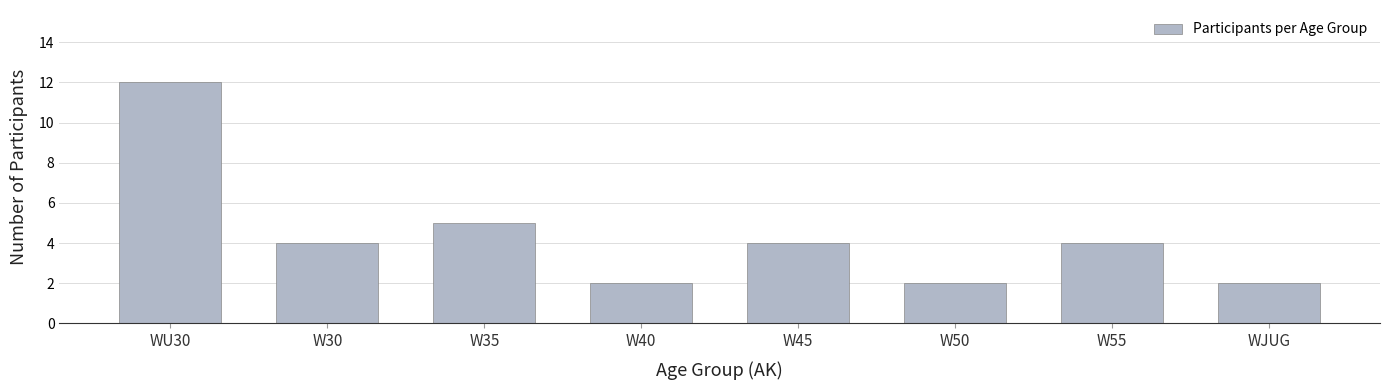

What is the label of the 4th bar from the left?

W40